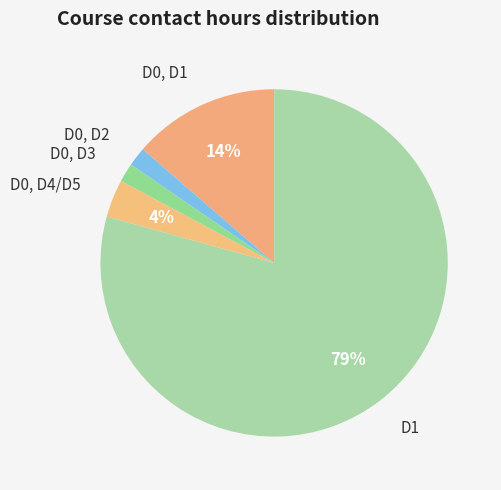

How many slices are in this pie chart?

5